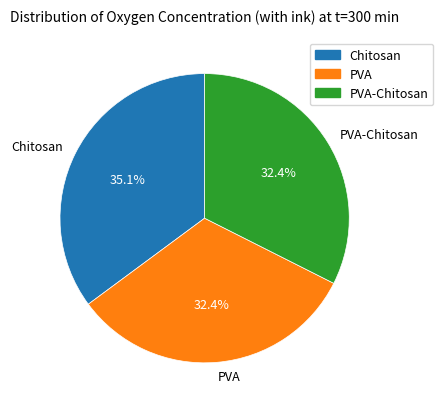

How much of the chart is everything except PVA?

67.6%